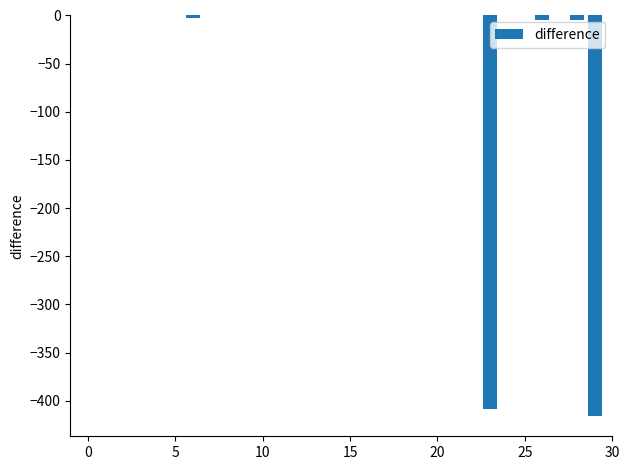

What is the sum of all values?

-836.8